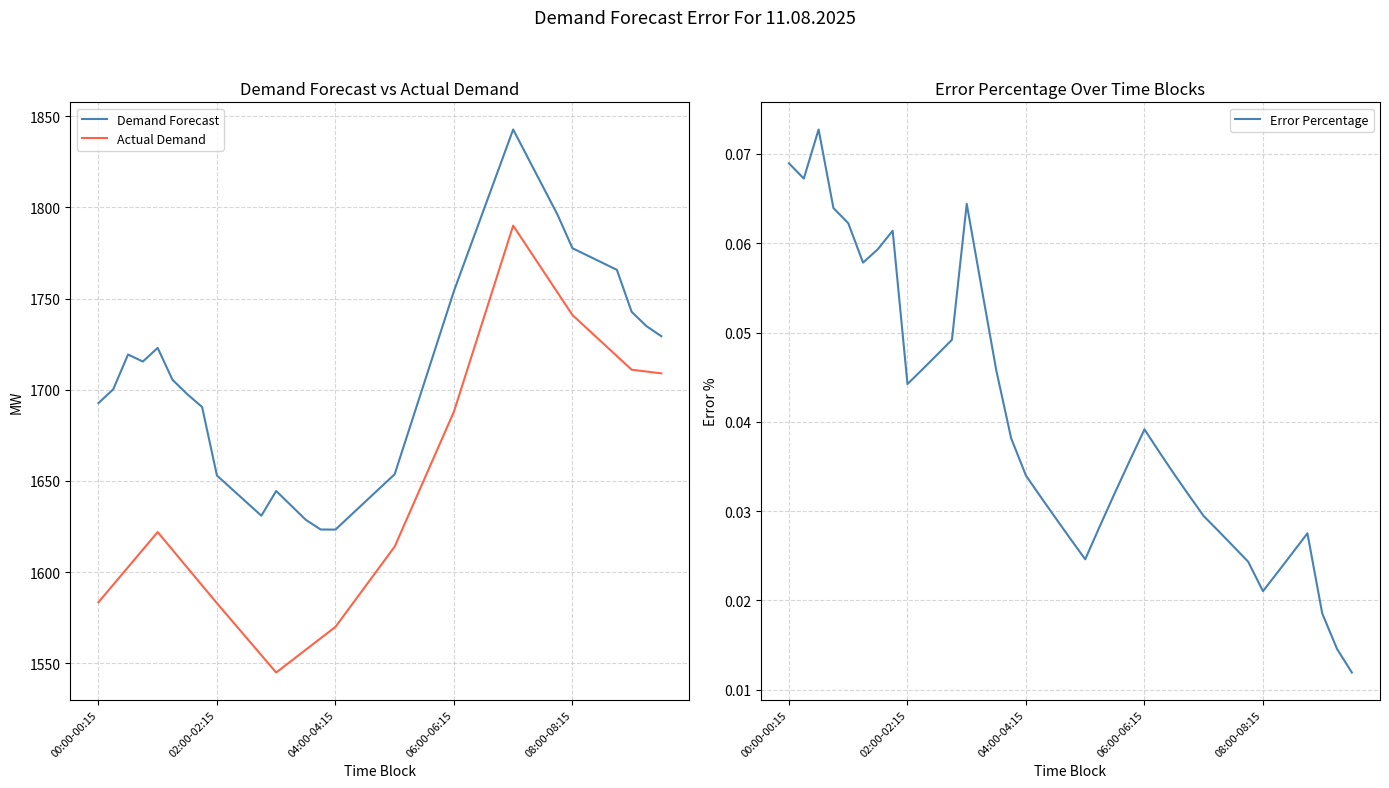

Reading right to left, transcribe all the data shown in this chart.

Demand Forecast: 1729.4	1734.9	1742.7	1765.8	1769.7	1773.7	1777.6	1795.9	1811.5	1827.1	1842.7	1820.5	1798.4	1776.2	1754.1	1729.0	1703.9	1678.8	1653.7	1646.1	1638.5	1630.9	1623.3	1623.4	1628.7	1636.6	1644.5	1631.0	1638.3	1645.7	1653.0	1690.5	1697.6	1705.5	1723.0	1715.5	1719.3	1700.3	1692.7
Actual Demand: 1709.0	1710.0	1711.0	1718.5	1726.0	1733.5	1741.0	1753.2	1765.5	1777.8	1790.0	1764.5	1739.0	1713.5	1688.0	1669.5	1651.0	1632.5	1614.0	1603.0	1592.0	1581.0	1570.0	1563.8	1557.5	1551.2	1545.0	1554.5	1564.0	1573.5	1583.0	1592.8	1602.5	1612.2	1622.0	1612.4	1602.8	1593.1	1583.5
Error Percentage: 0.0	0.0	0.0	0.0	0.0	0.0	0.0	0.0	0.0	0.0	0.0	0.0	0.0	0.0	0.0	0.0	0.0	0.0	0.0	0.0	0.0	0.0	0.0	0.0	0.0	0.1	0.1	0.0	0.0	0.0	0.0	0.1	0.1	0.1	0.1	0.1	0.1	0.1	0.1